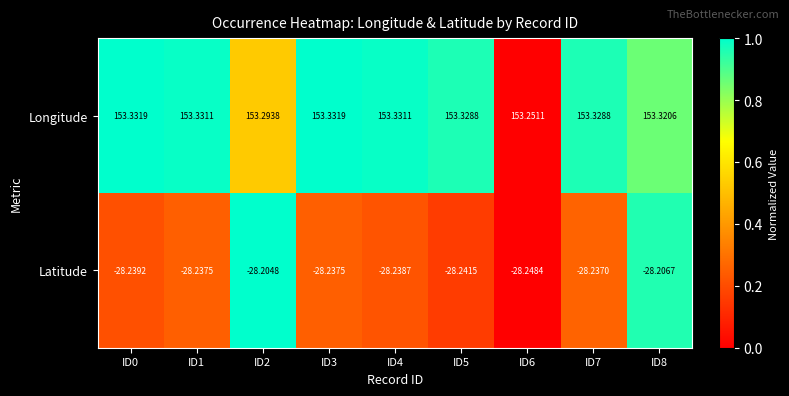

Which series has the largest range (max minus min)?

Longitude